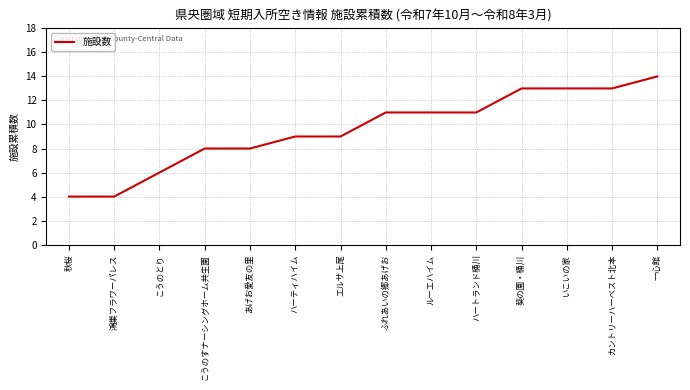

What is the maximum value shown in the chart?

14